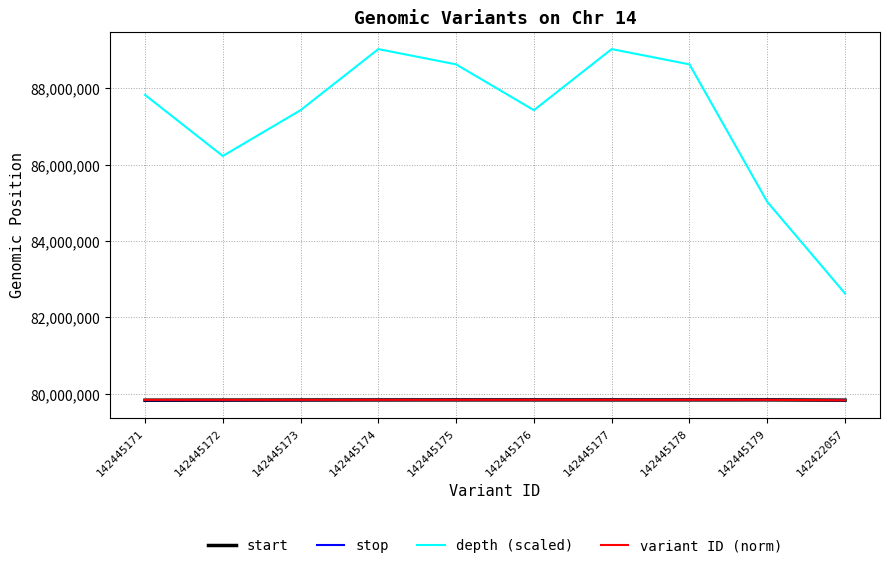

What is the highest value of the variant ID (norm) series?

79840000.0